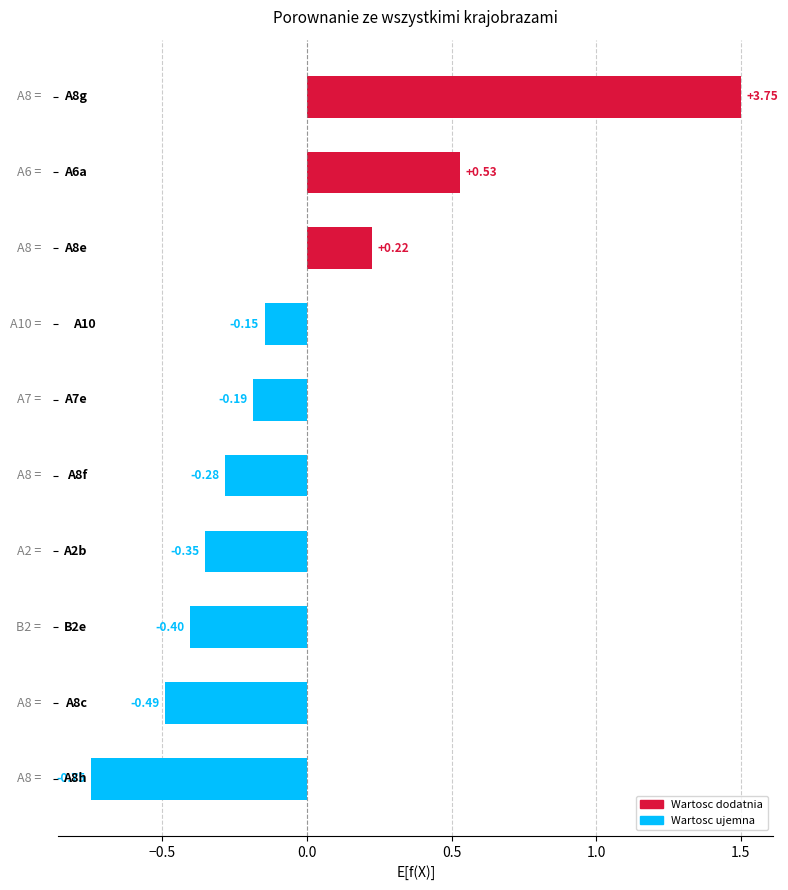

What is the maximum value shown in the chart?

1.5